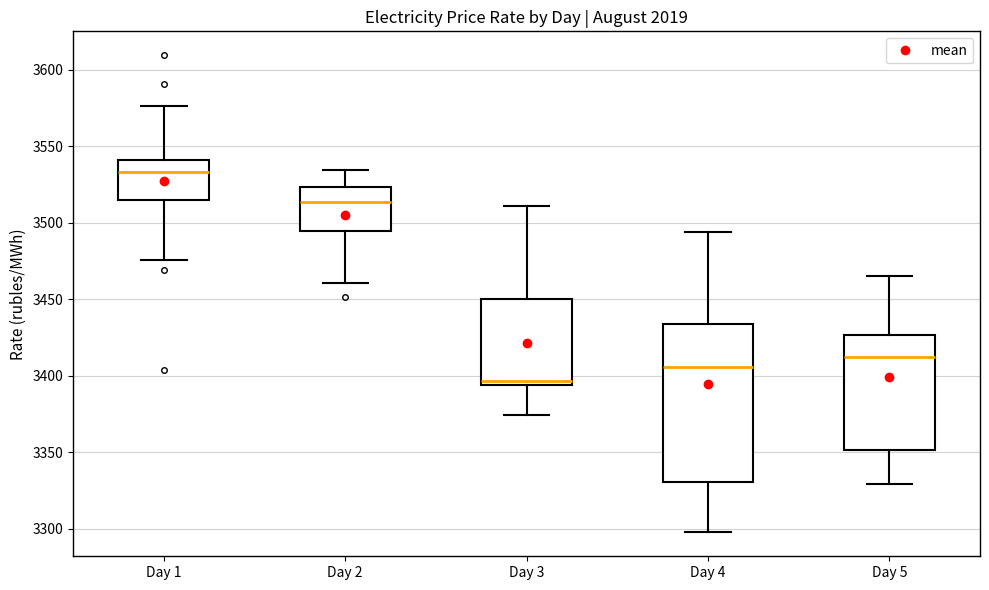

Reading left to right, read every box against the y-axis: the position of its median line, the range the box covers, and the ends of its whiskers. The values are not printed on the chart, so give them approximately, as read against the axis.

Day 1: median 3535, box 3515 to 3540, whiskers 3475 to 3575
Day 2: median 3515, box 3495 to 3525, whiskers 3460 to 3535
Day 3: median 3395 (just above the box's lower edge), box 3395 to 3450, whiskers 3375 to 3510
Day 4: median 3405, box 3330 to 3435, whiskers 3300 to 3495
Day 5: median 3415, box 3350 to 3425, whiskers 3330 to 3465